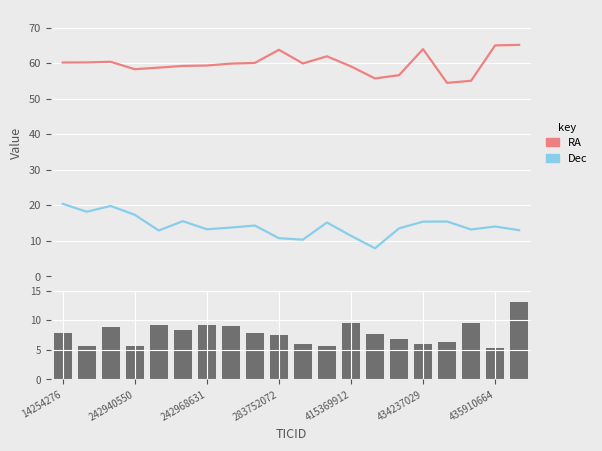

At which label does RA reach its peak?

19